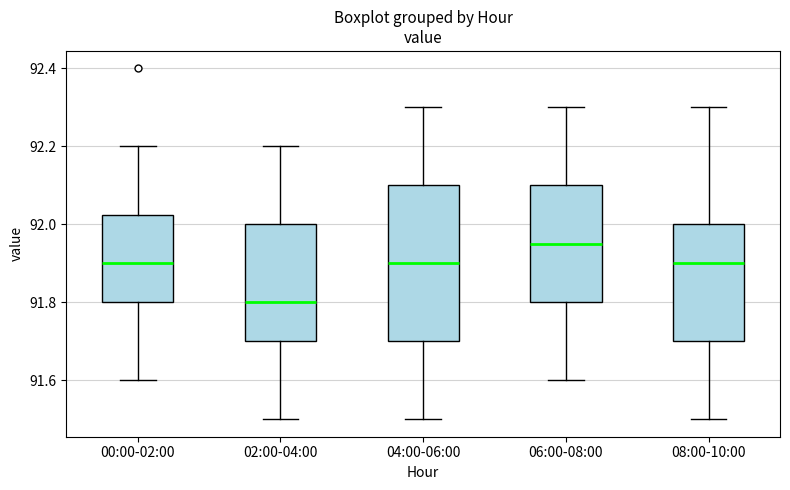

Reading left to right, read every box against the y-axis: the position of its median line, the range the box covers, and the ends of its whiskers. The values are not printed on the chart, so give them approximately, as read against the axis.

00:00-02:00: median 91.90, box 91.80 to 92.02, whiskers 91.60 to 92.20
02:00-04:00: median 91.80, box 91.70 to 92.00, whiskers 91.50 to 92.20
04:00-06:00: median 91.90, box 91.70 to 92.10, whiskers 91.50 to 92.30
06:00-08:00: median 91.96, box 91.80 to 92.10, whiskers 91.60 to 92.30
08:00-10:00: median 91.90, box 91.70 to 92.00, whiskers 91.50 to 92.30